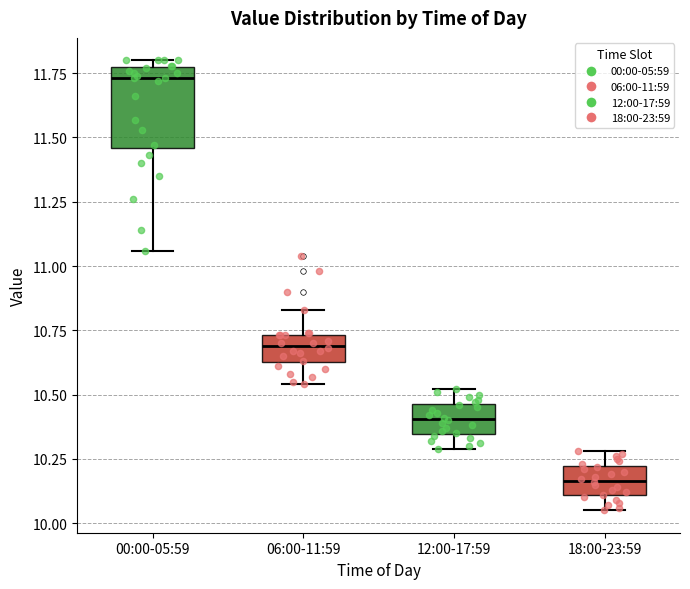

Reading left to right, transcribe this box plot: for each box, give where its median line is, the range the box spans, and where its two whiskers end, as read against the y-axis. The values are not printed on the chart, so give them approximately, as read against the axis.

00:00-05:59: median 11.75 (just below the box's upper edge), box 11.45 to 11.75, whiskers 11.05 to 11.80
06:00-11:59: median 10.70, box 10.65 to 10.75, whiskers 10.55 to 10.85
12:00-17:59: median 10.40, box 10.35 to 10.45, whiskers 10.30 to 10.50
18:00-23:59: median 10.15, box 10.10 to 10.20, whiskers 10.05 to 10.30